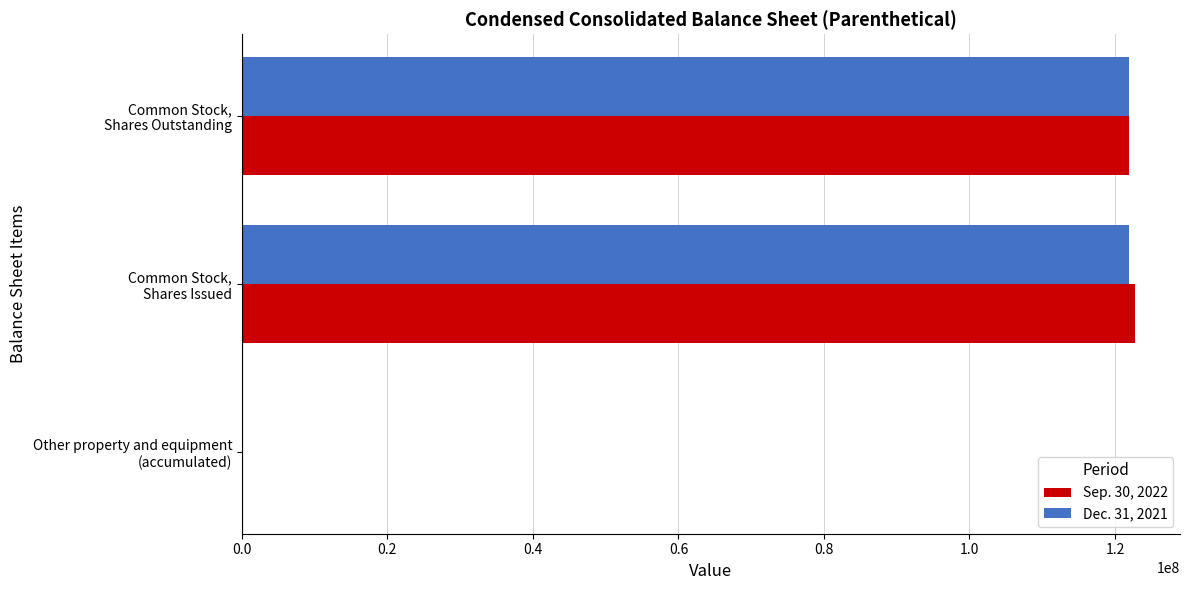

How many Dec. 31, 2021 values are between 62359 and 121862248?

3